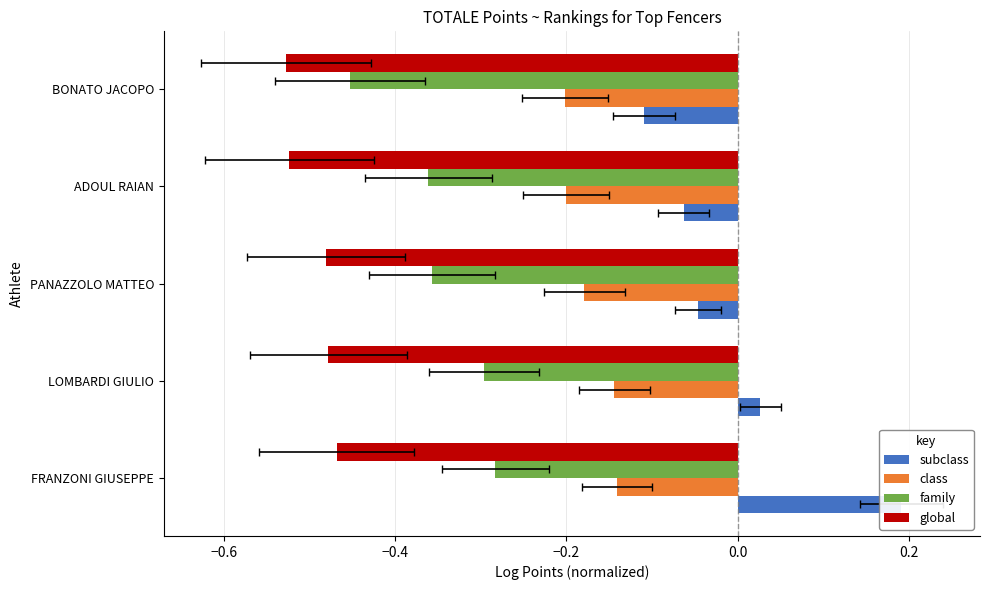

What is the difference between the highest and lowest values at LOMBARDI GIULIO?

0.5